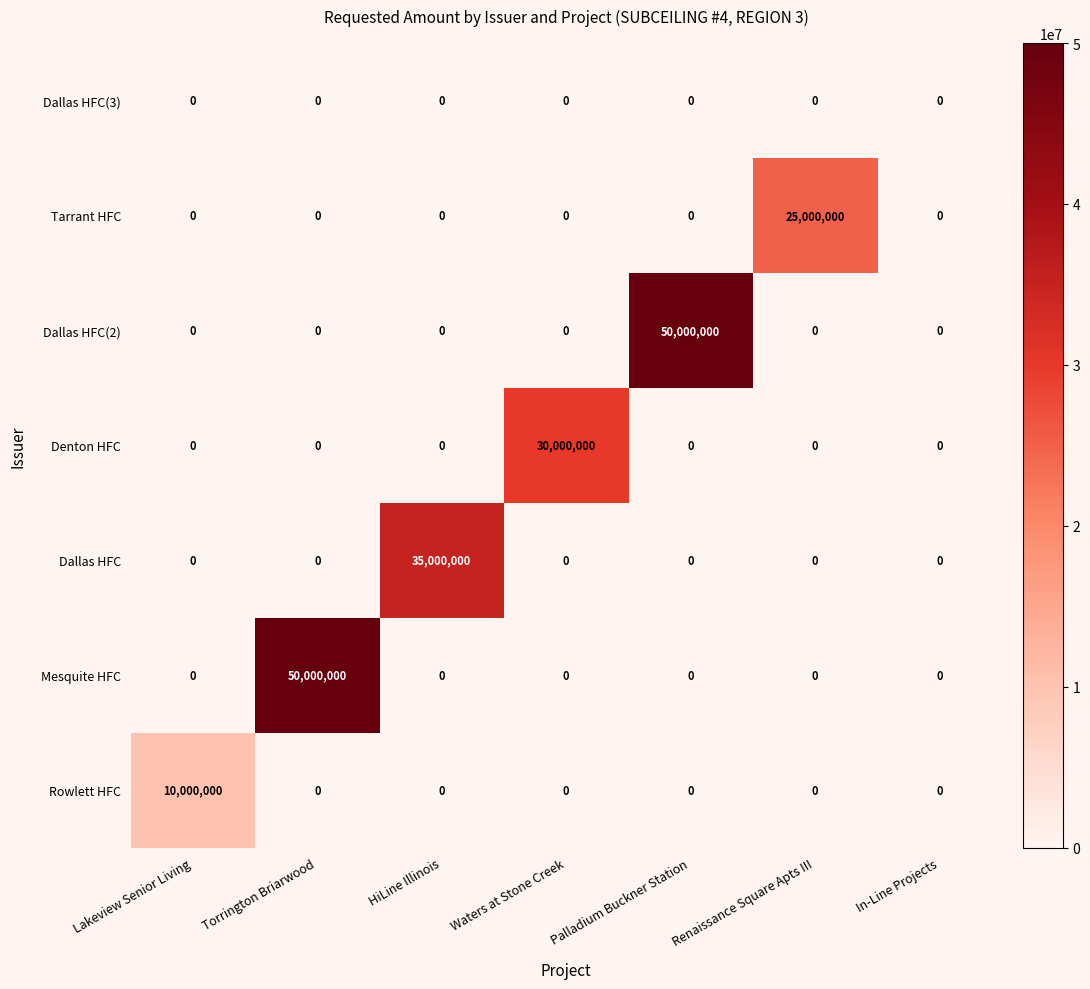

At how many categories does at least one series exceed 8482007?

6